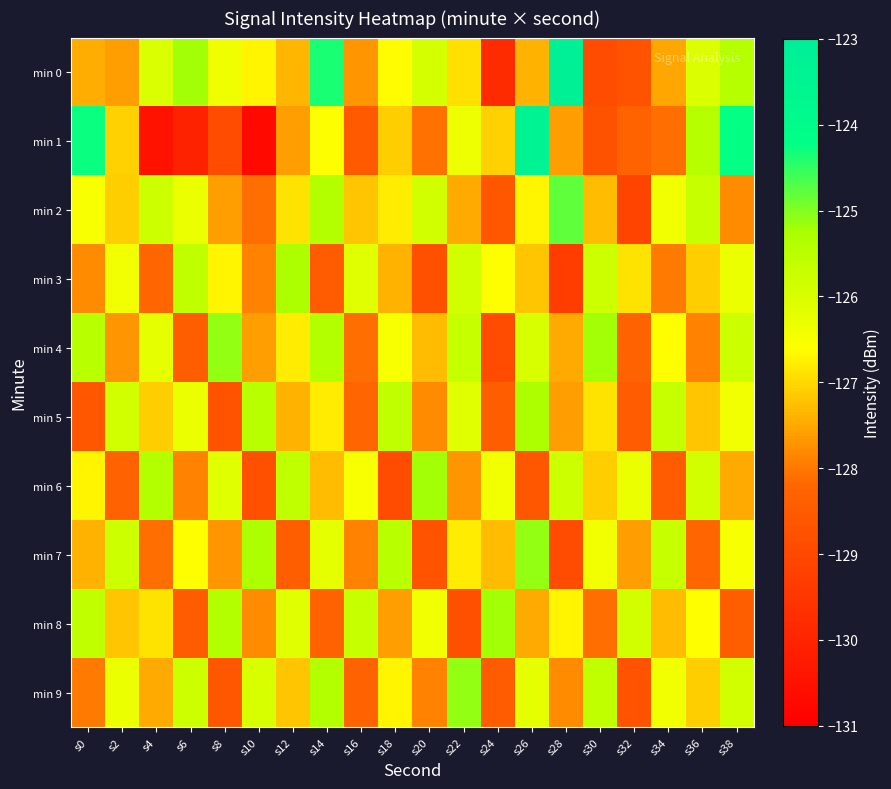

At how many categories does at least one series exceed -126?

20